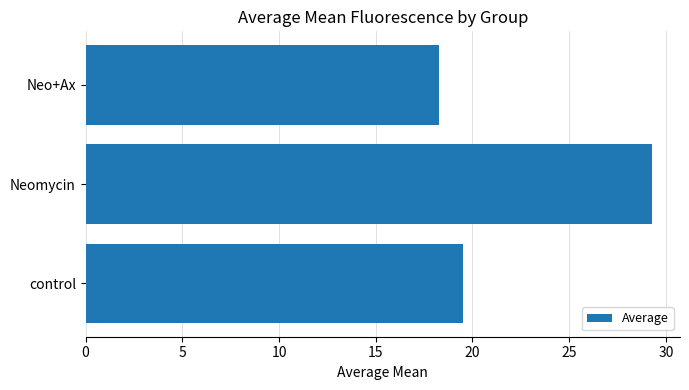

Which has a higher value, Neomycin or Neo+Ax?

Neomycin